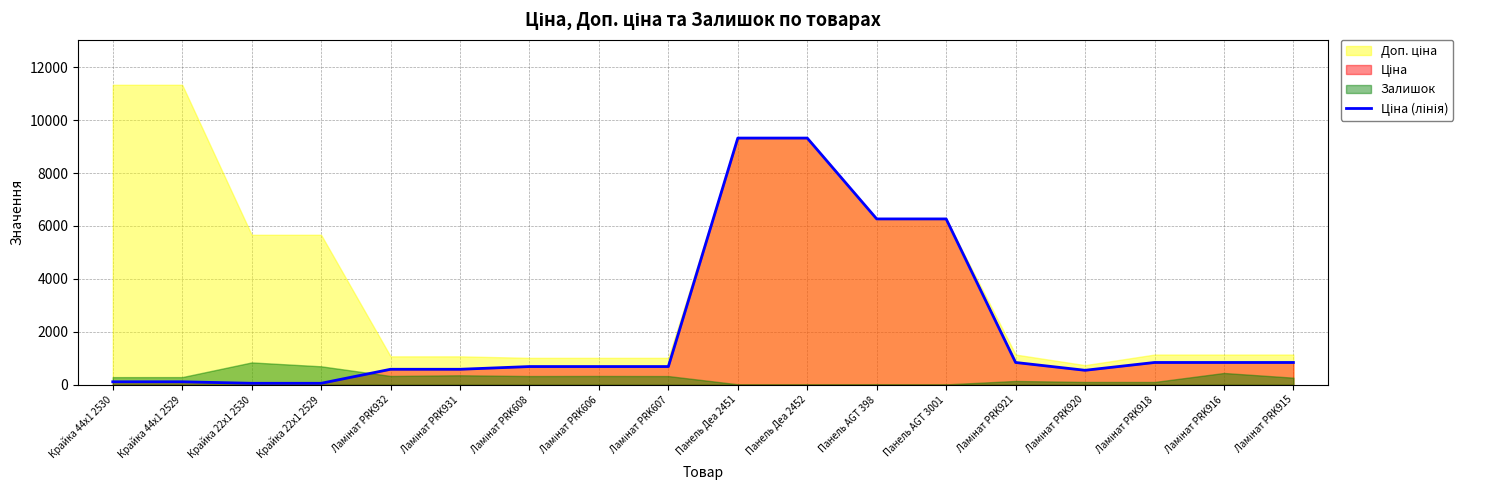

At which category does the data reach its first local valley?

Ламінат PRK920